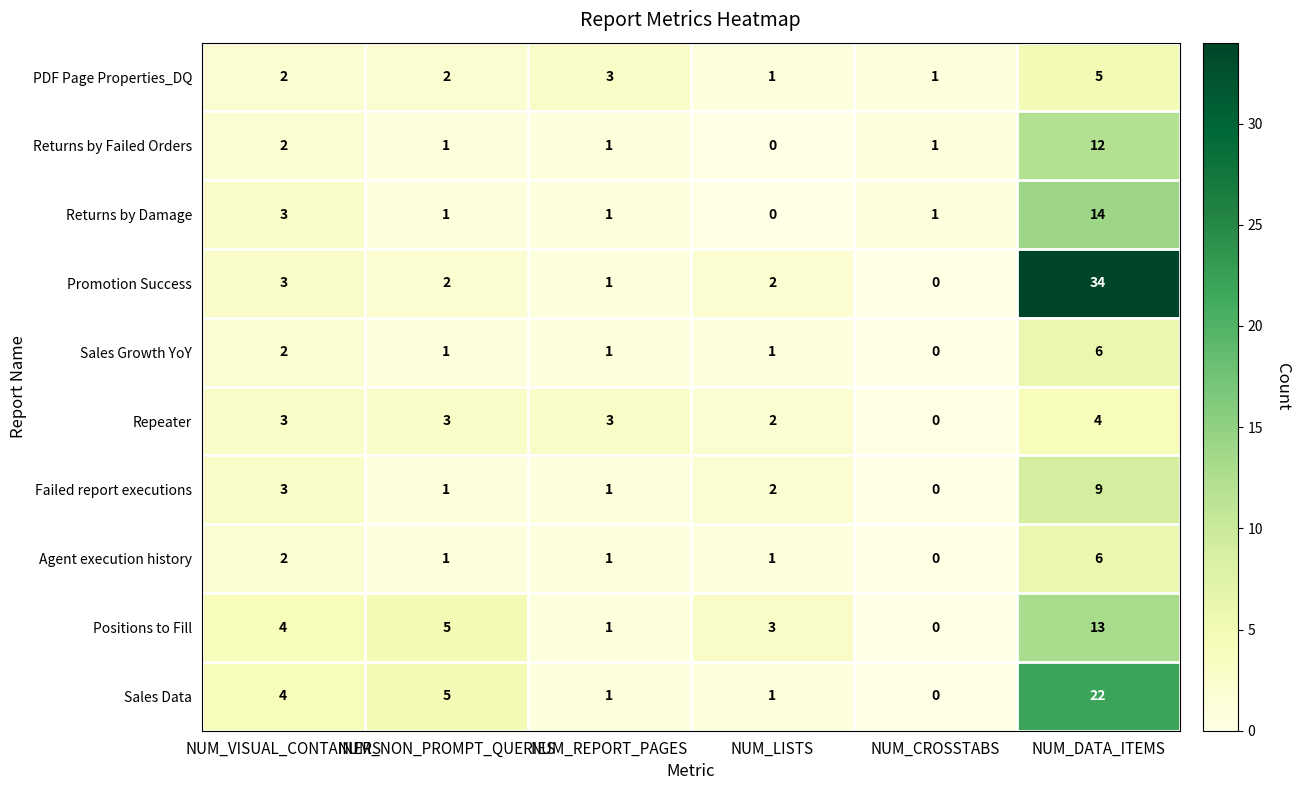

At which category is the sum across all series the highest?

NUM_DATA_ITEMS